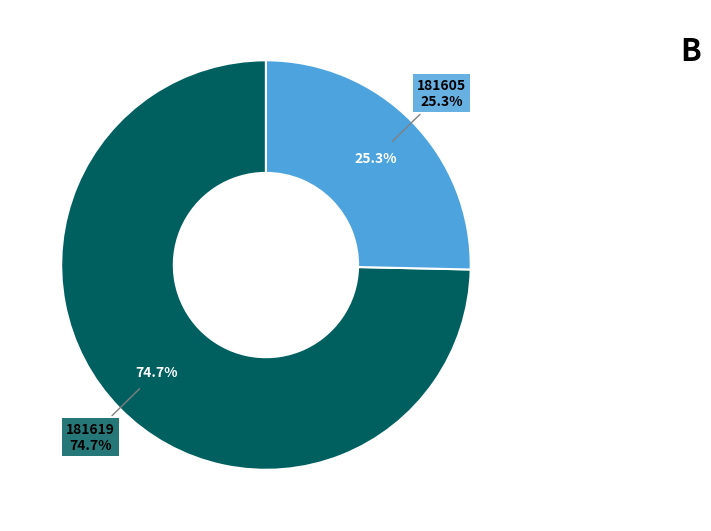

To the nearest percent, what portion does 181605 represent?

25%